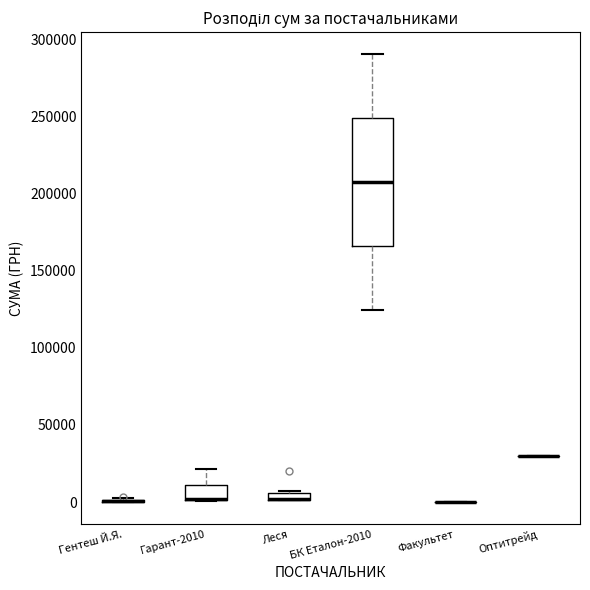

Comparing the boxes themselves (not the whiskers), which one is the tallest?

БК Еталон-2010